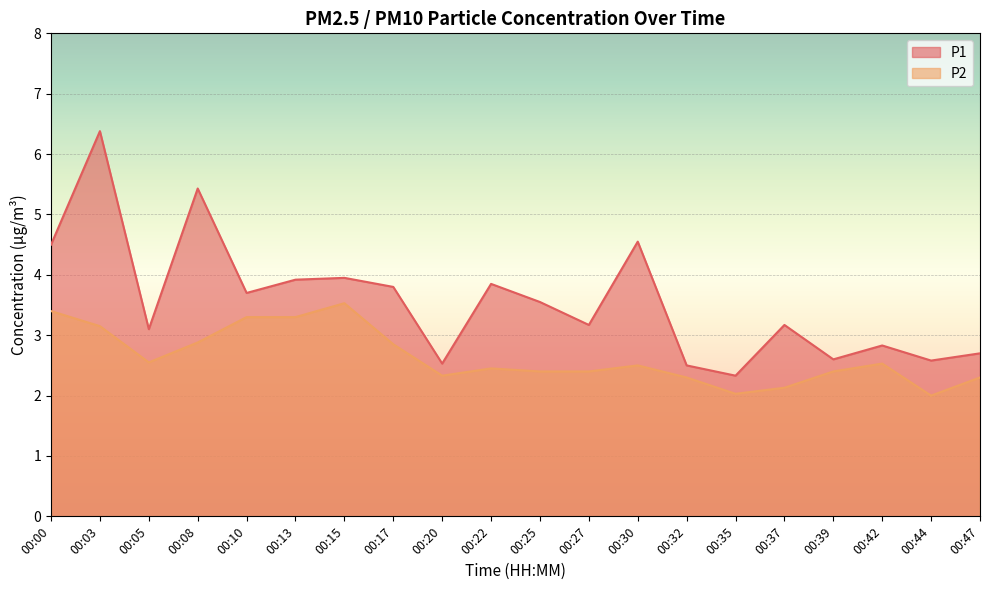

Where is the first local minimum for P1?

00:05